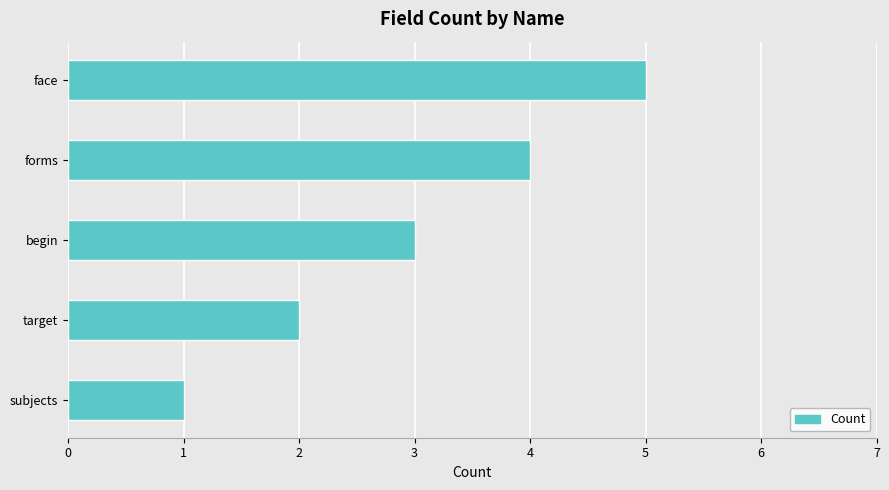

The chart shows a value of 3 at begin. True or false?

True